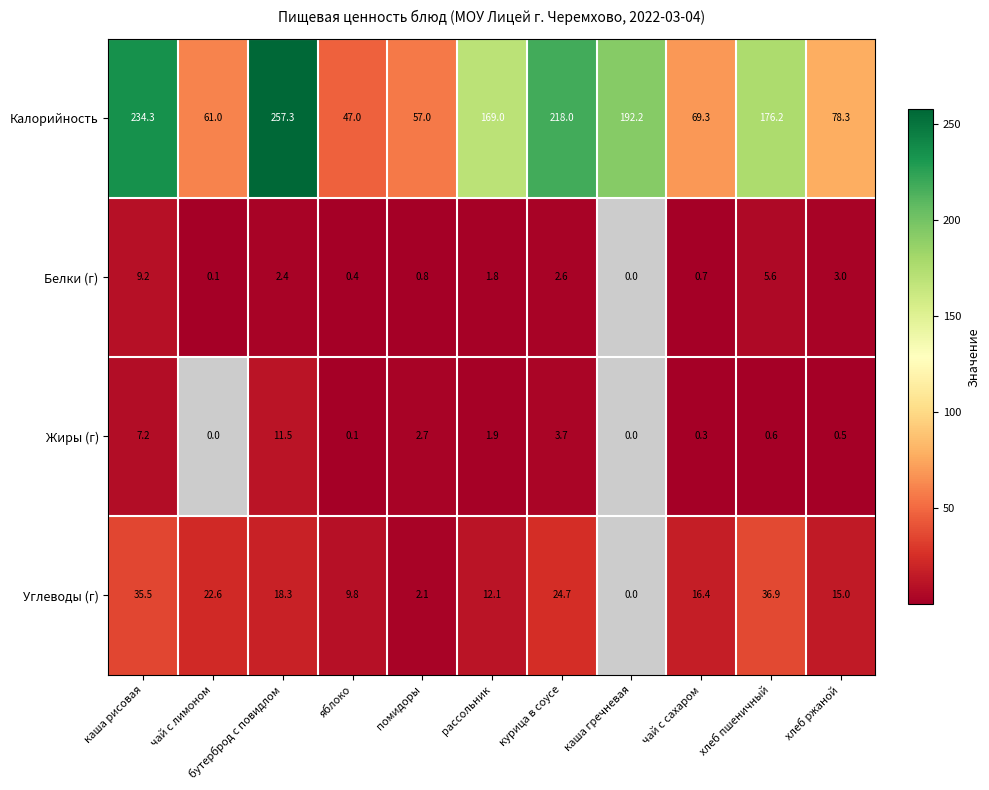

Which category has the lowest value across all series?

яблоко